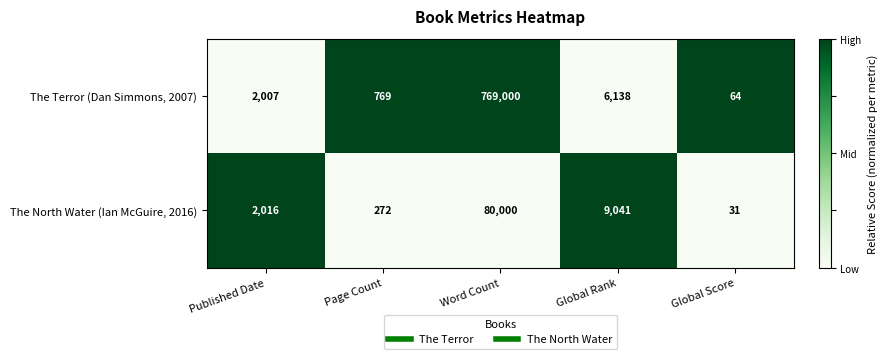

Reading left to right, transcribe all the data shown in this chart.

The Terror (Dan Simmons, 2007): 2007	769	769000	6138	64
The North Water (Ian McGuire, 2016): 2016	272	80000	9041	31